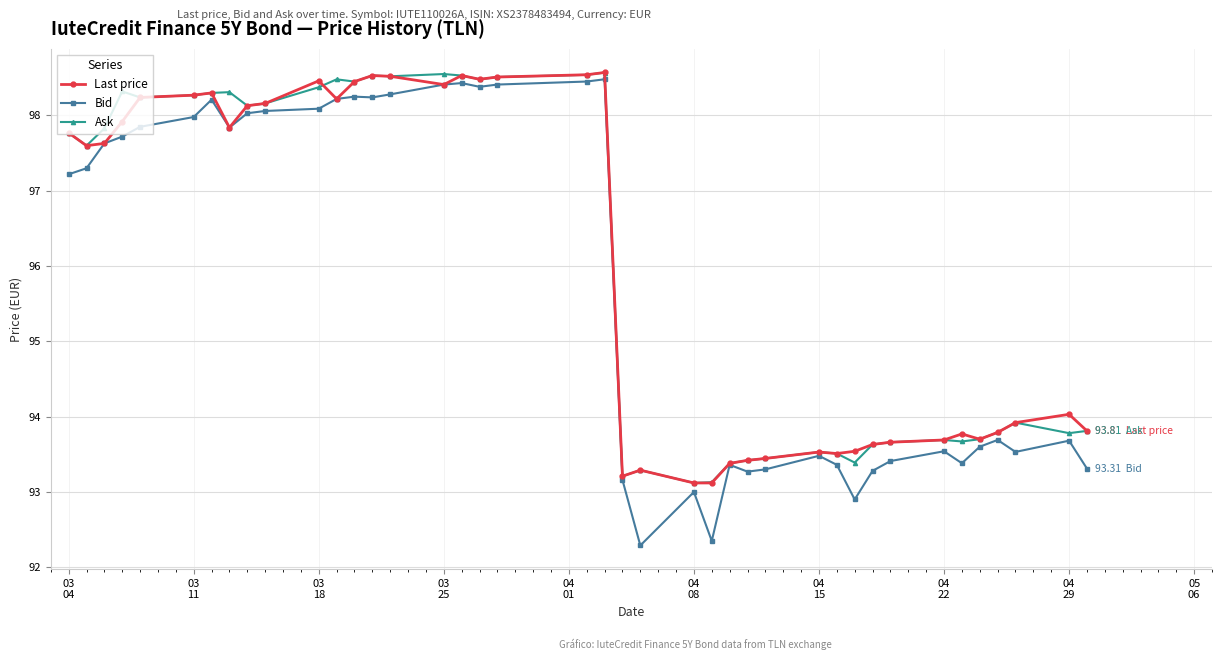

True or false: Ask has more than 2 interior local peaks.

True